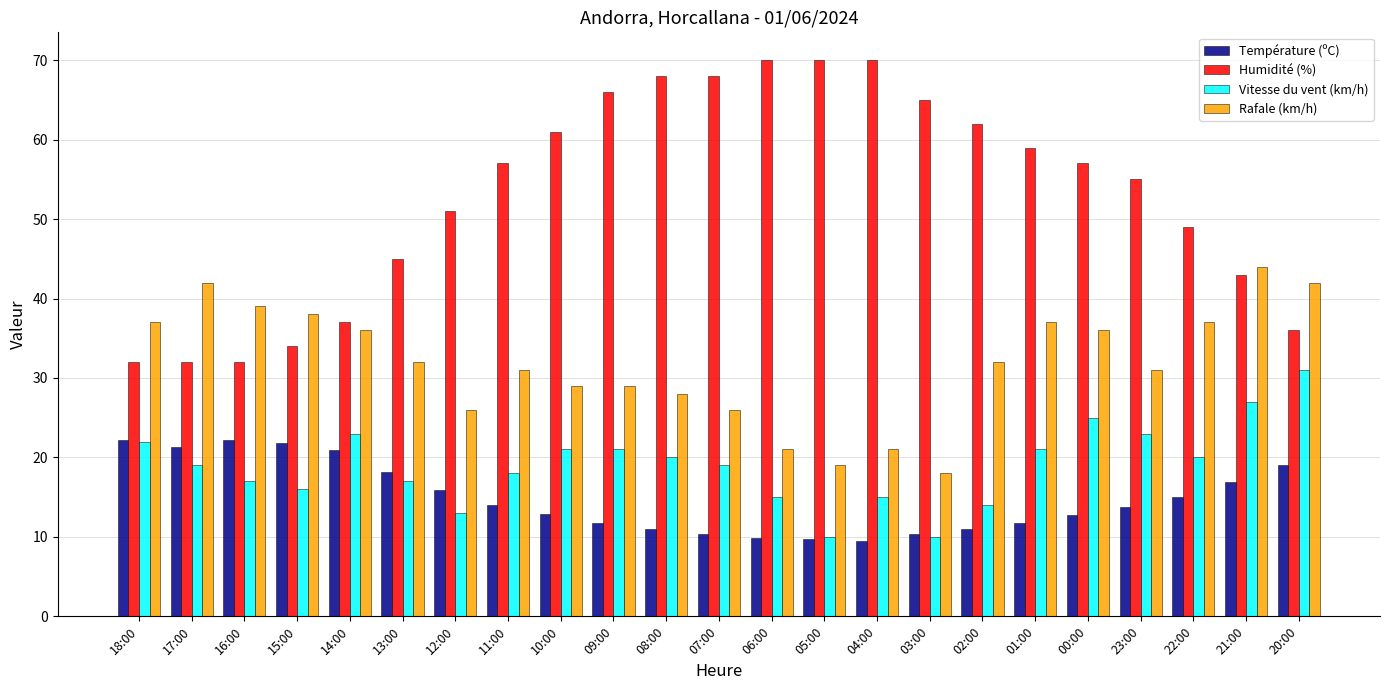

Are the bars horizontal?

No